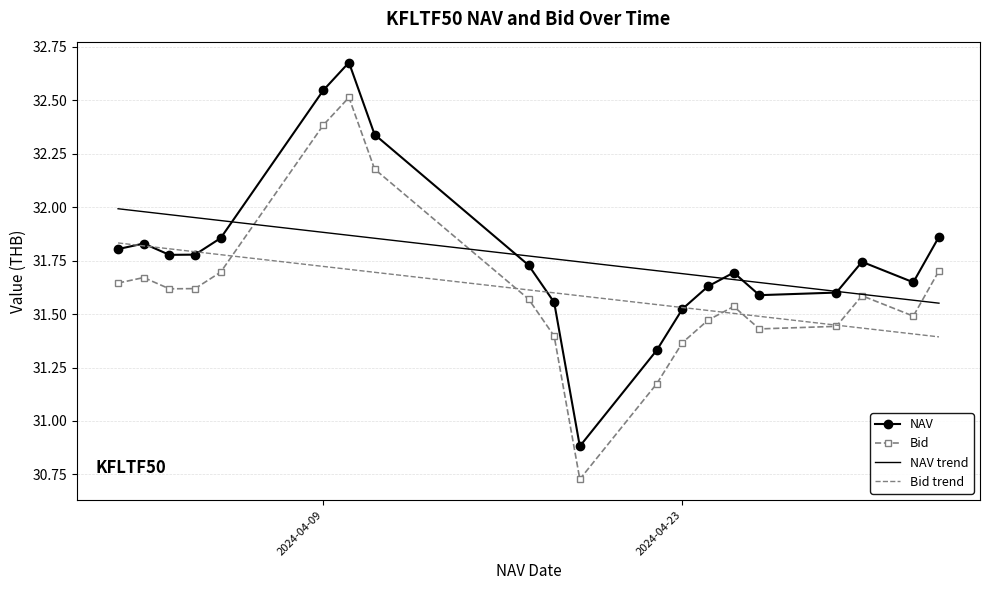

Count the number of data series in this chart.

2